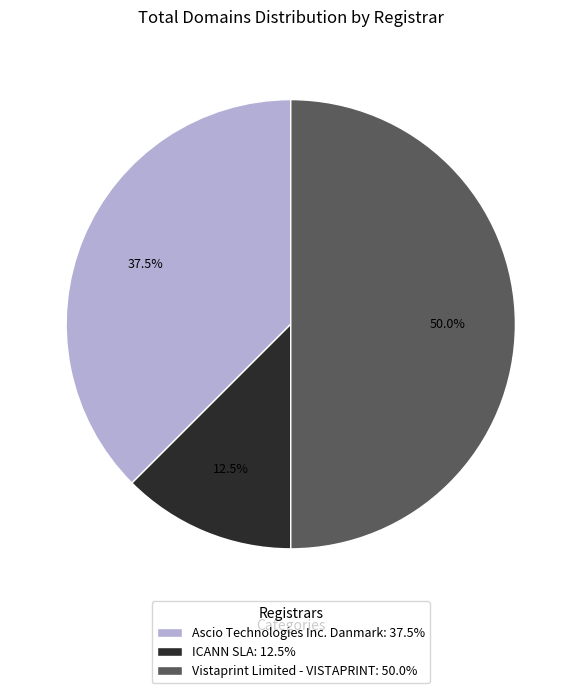

What percentage do Ascio Technologies Inc. Danmark: 37.5% and Vistaprint Limited - VISTAPRINT: 50.0% together represent?

87.5%